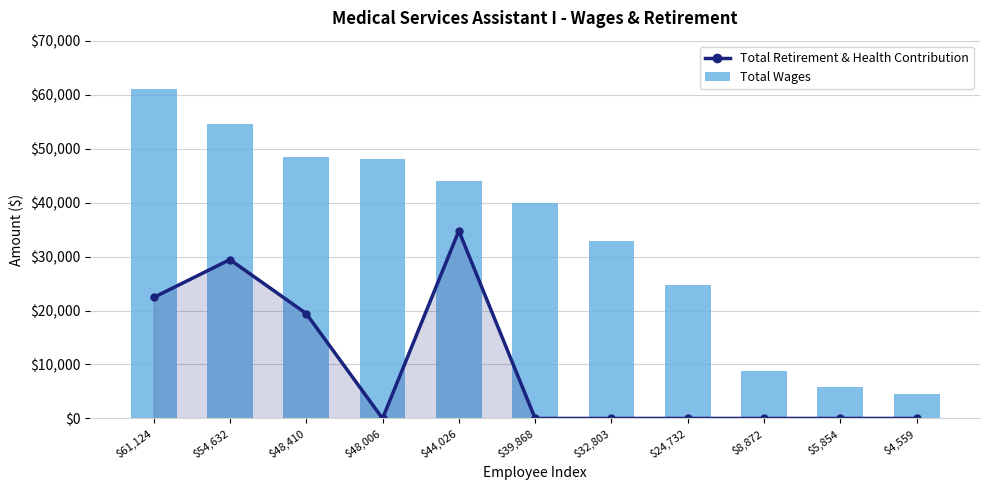

What position from the right is $5,854?

2